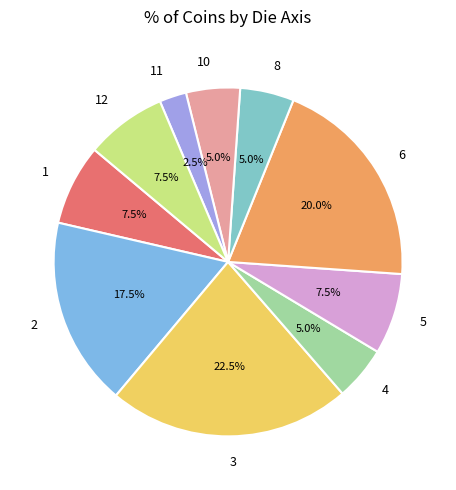

How many segments does this pie chart have?

10